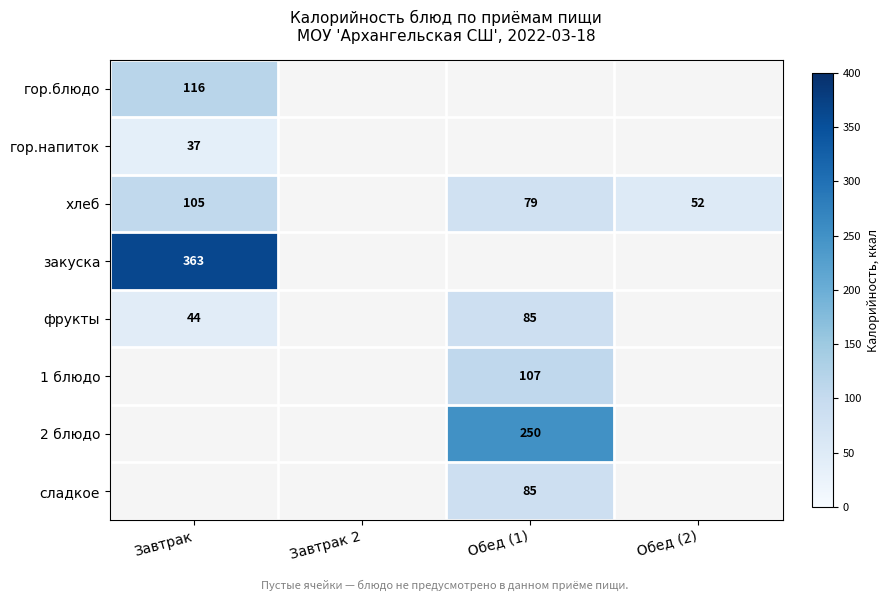

Is it true that гор.блюдо equals 36 at Завтрак?

False